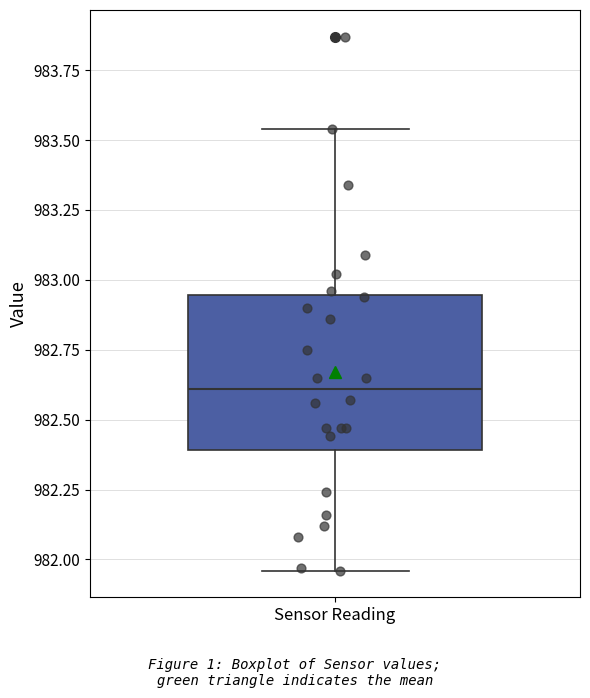

Read this box plot against the y-axis: the position of the median line, the range covered by the box, and the ends of both whiskers. The values are not printed on the chart, so give them approximately, as read against the axis.

median 982.60, box 982.40 to 982.95, whiskers 981.95 to 983.55